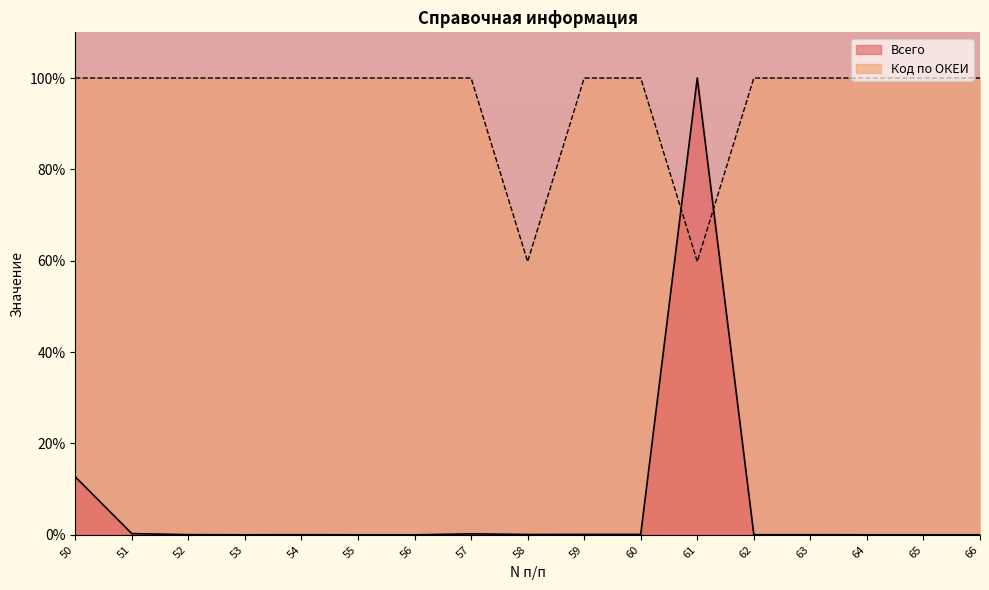

What is the value of the Код по ОКЕИ point at the 16th from the left?

100.0